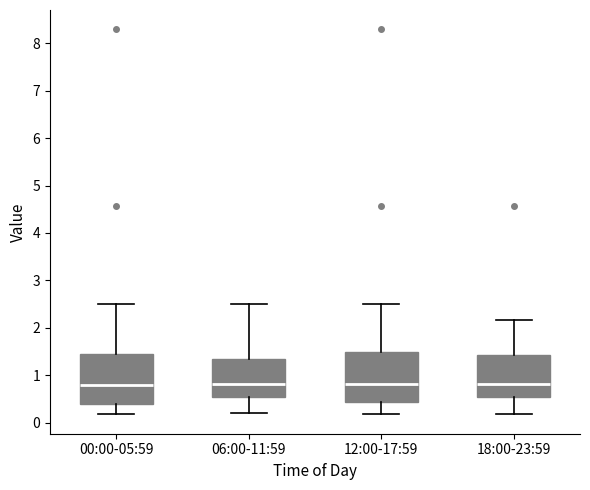

Where does the upper whisker of the box for 18:00-23:59 end on the y-axis? The values are not printed on the chart, so give them approximately, as read against the axis.

2.2